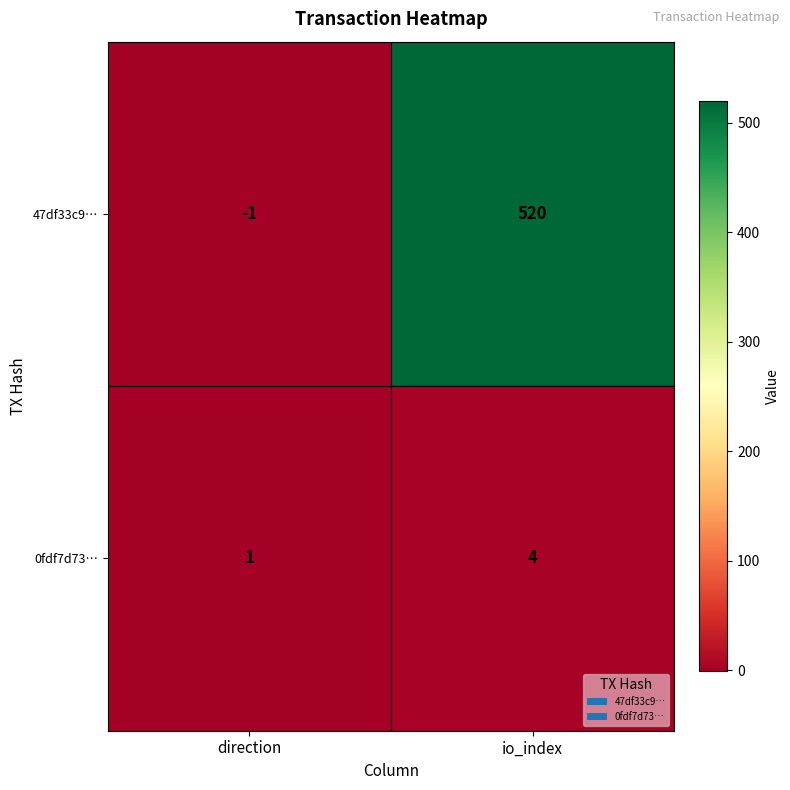

Between direction and io_index, which series saw the biggest shift?

47df33c9…